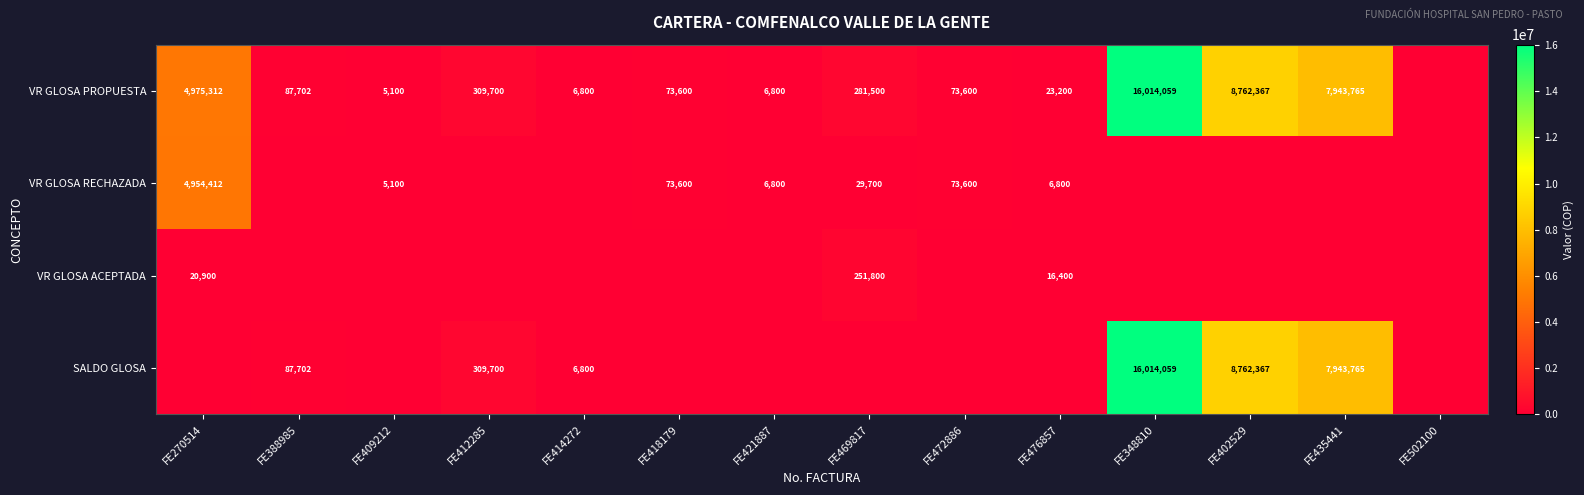

True or false: VR GLOSA PROPUESTA has a value of 2655328 at FE270514.

False